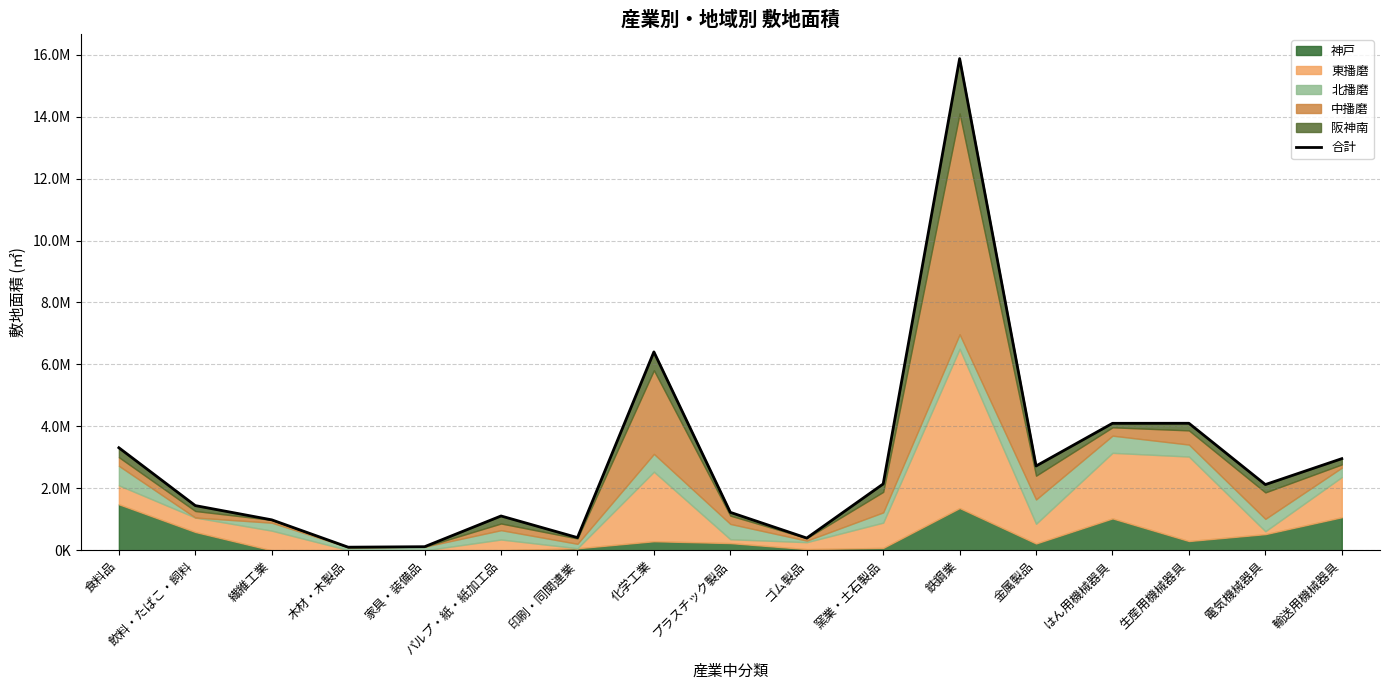

Which label corresponds to the smallest value in the chart?

木材・木製品